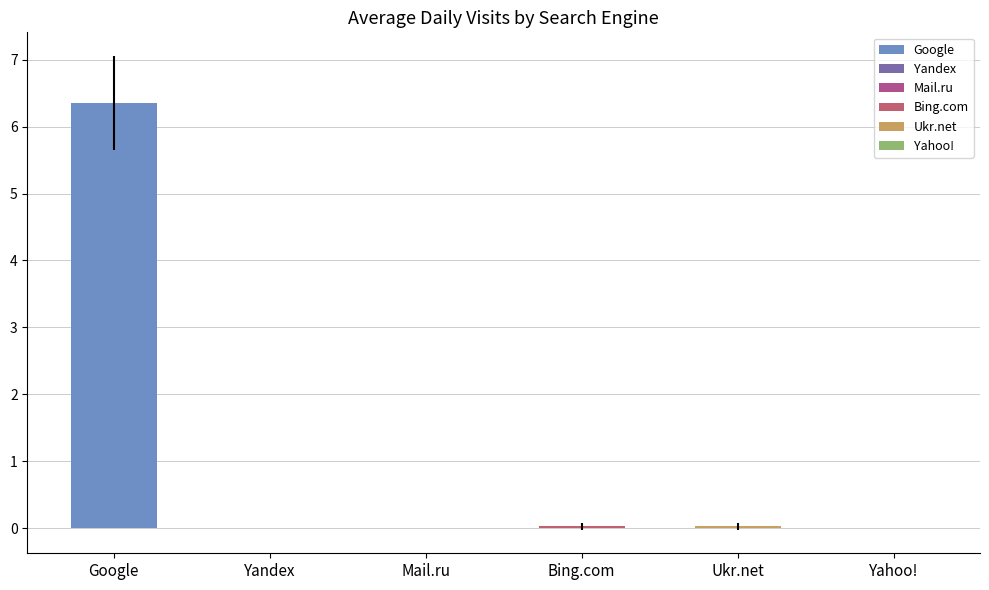

Is it true that the value at Ukr.net is 0.0?

True